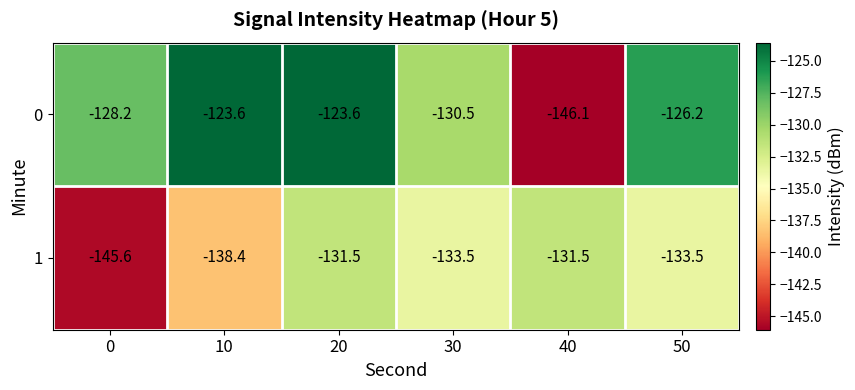

At which label does 1 first exceed -133?

20